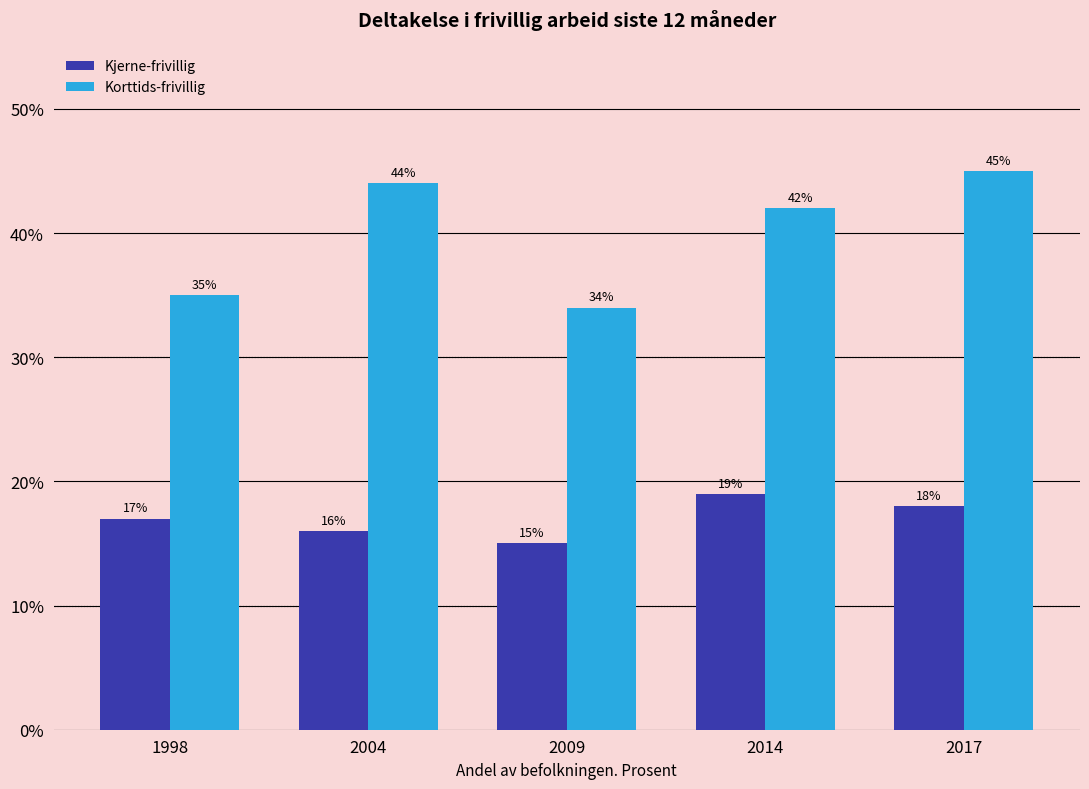

How many groups of bars are there?

5